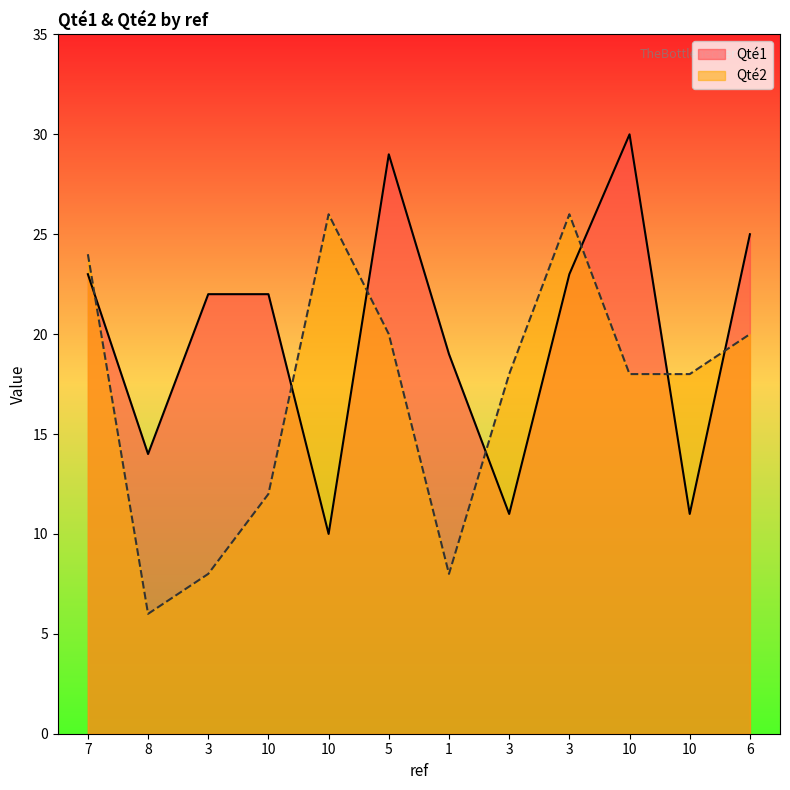

Where is the first local minimum for Qté1?

8